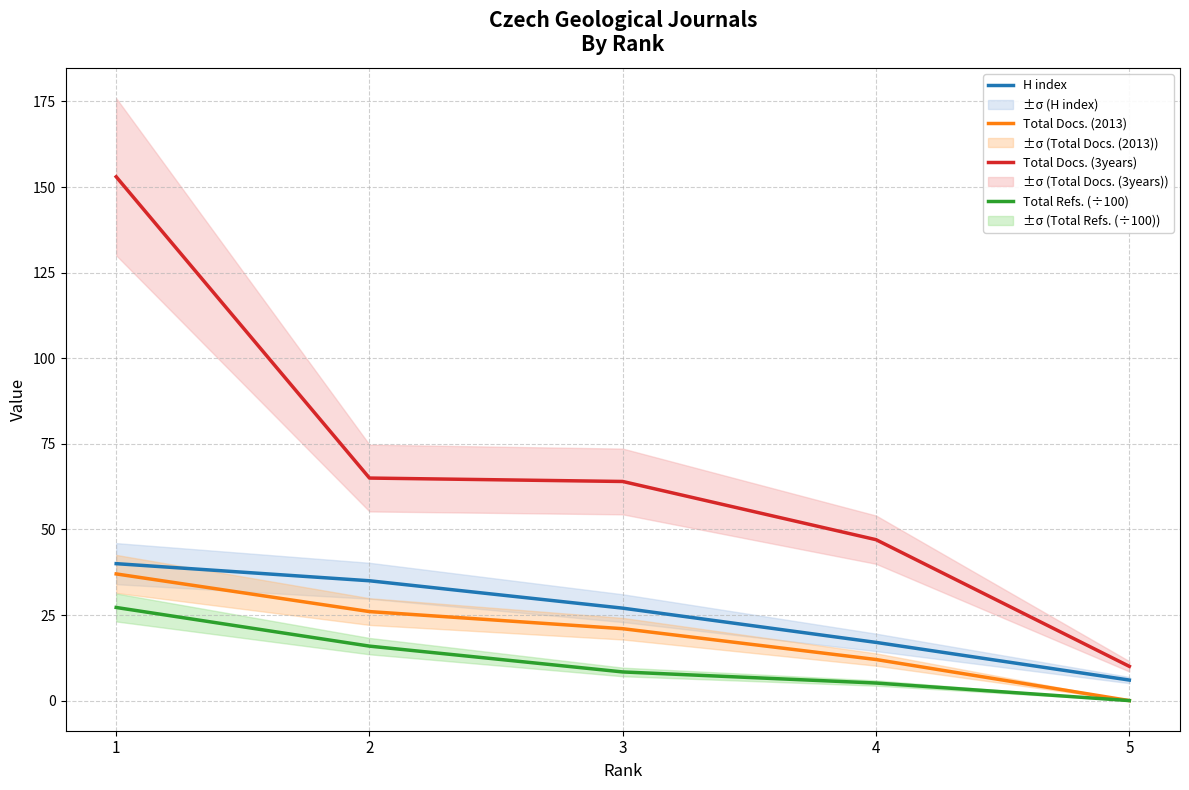

Rank the series by their maximum value, from highest to lowest.

Total Docs. (3years), H index, Total Docs. (2013), Total Refs. (÷100)